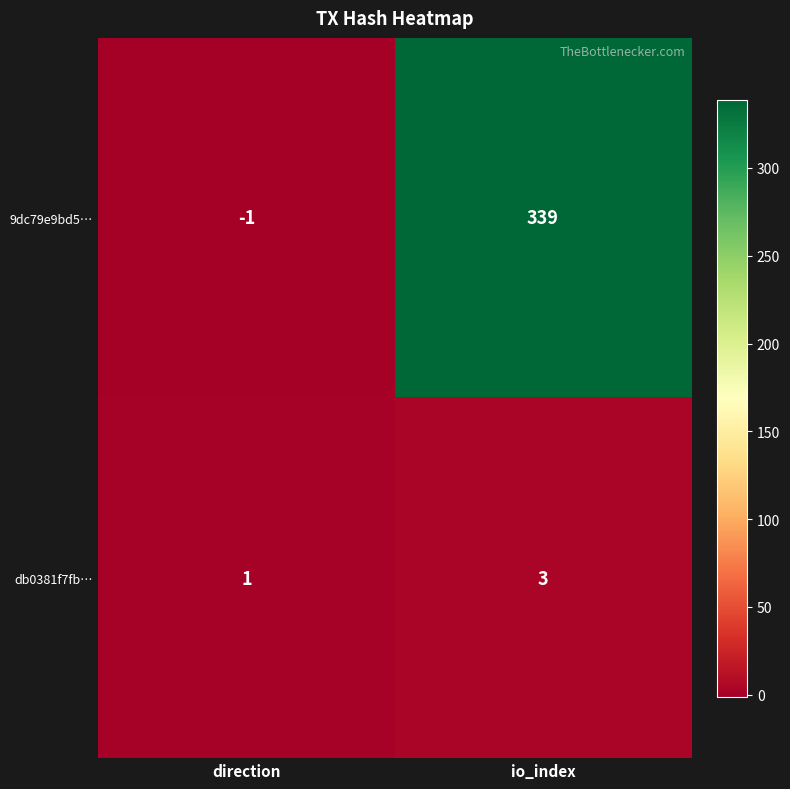

What is the maximum value shown in the chart?

339